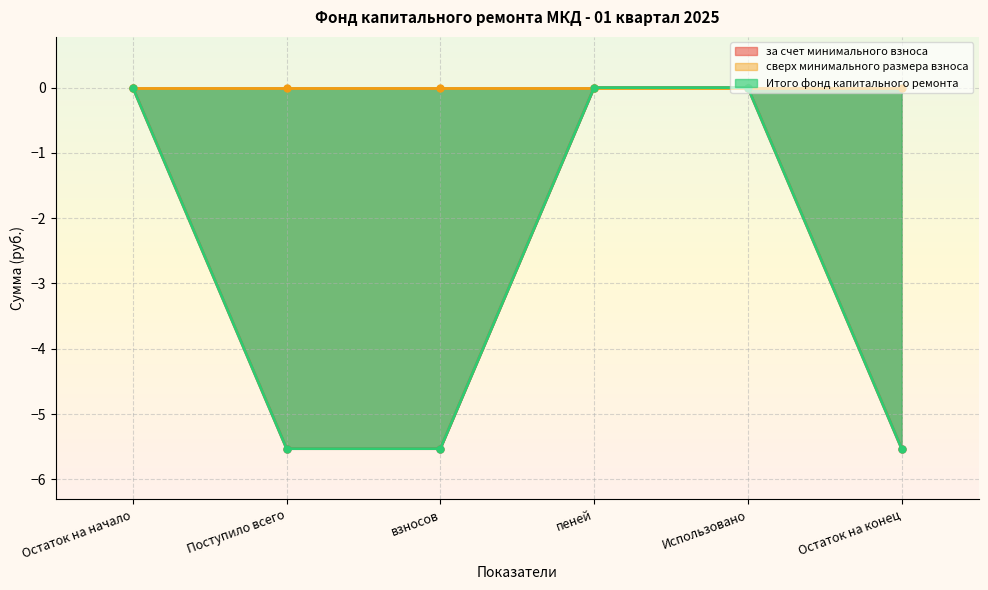

What is the label of the 4th point from the right?

взносов